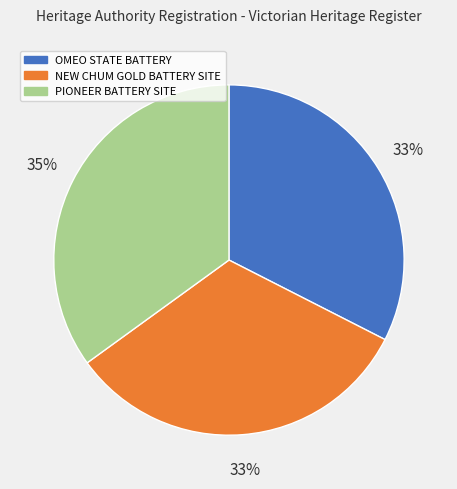

Do OMEO STATE BATTERY and PIONEER BATTERY SITE together represent more than half of the pie?

Yes